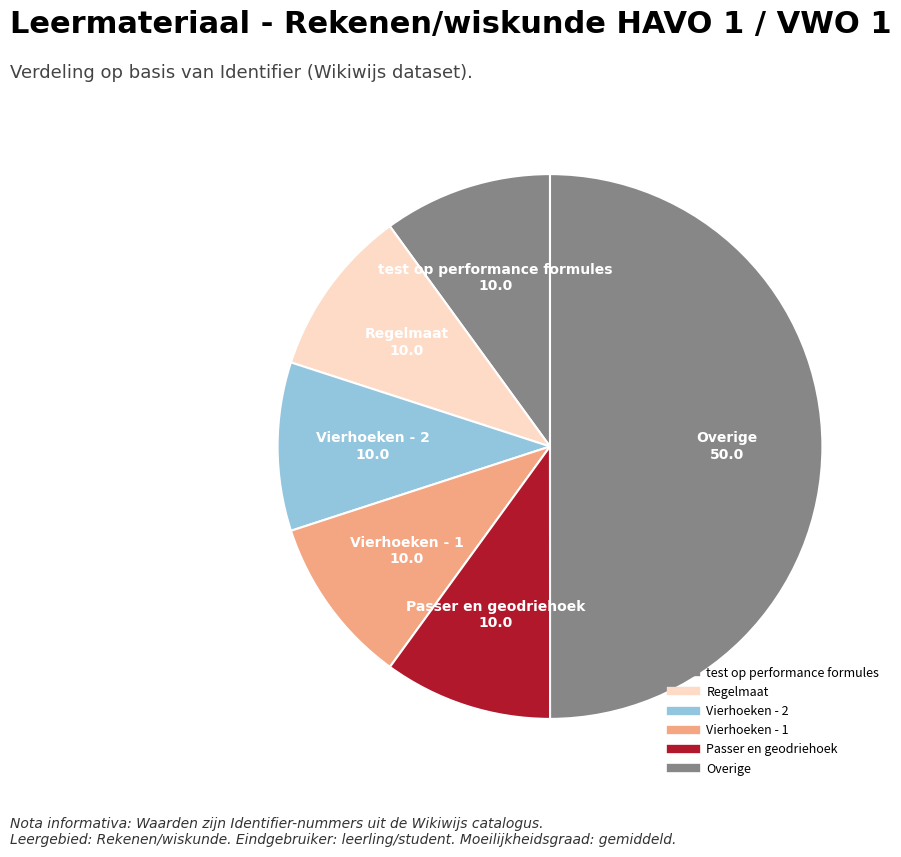

Does any single category account for the majority?

No